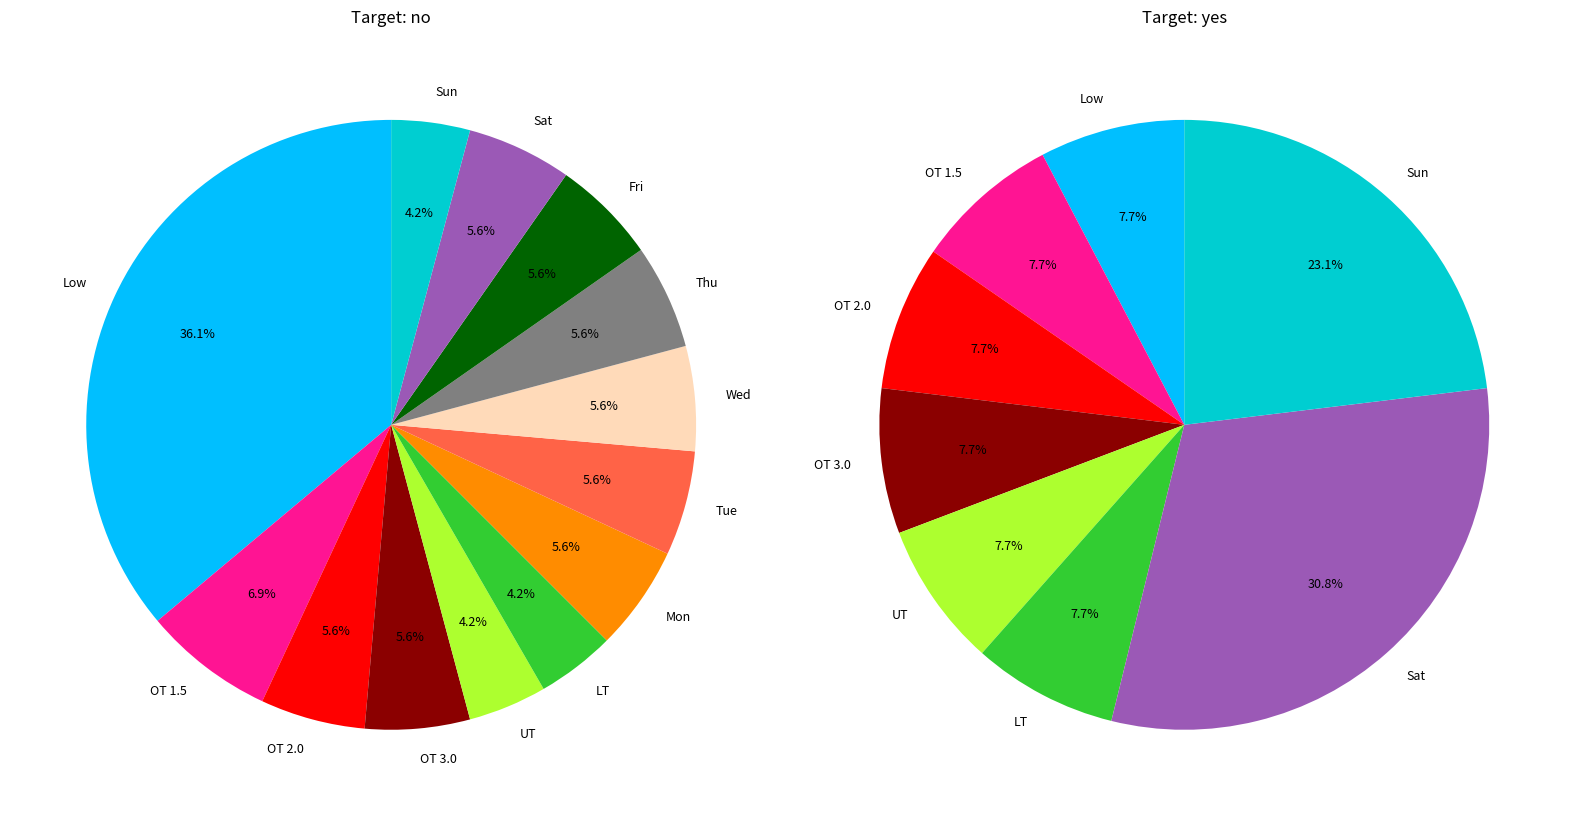

Is the sum of OT 1.5 and Fri greater than half?

No